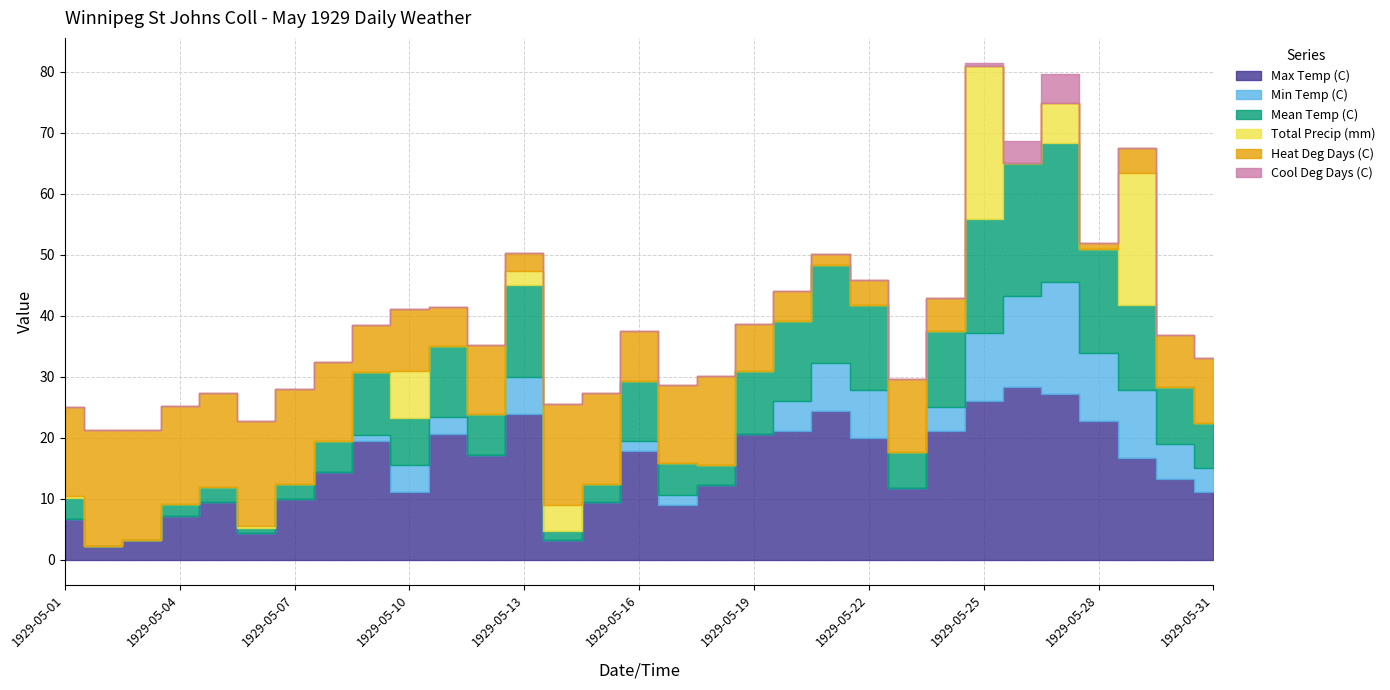

True or false: Total Precip (mm) has a value of 7.6 at 1929-05-10.

True